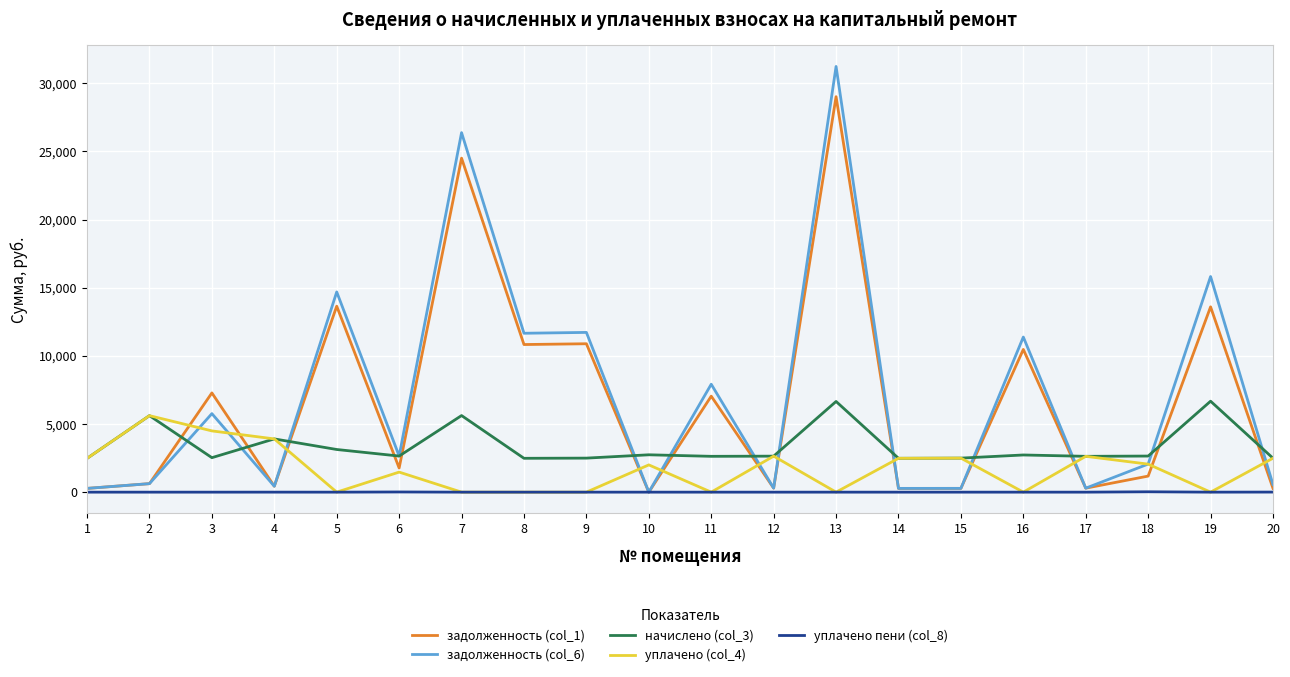

What is the maximum value for задолженность (col_1)?

29016.2